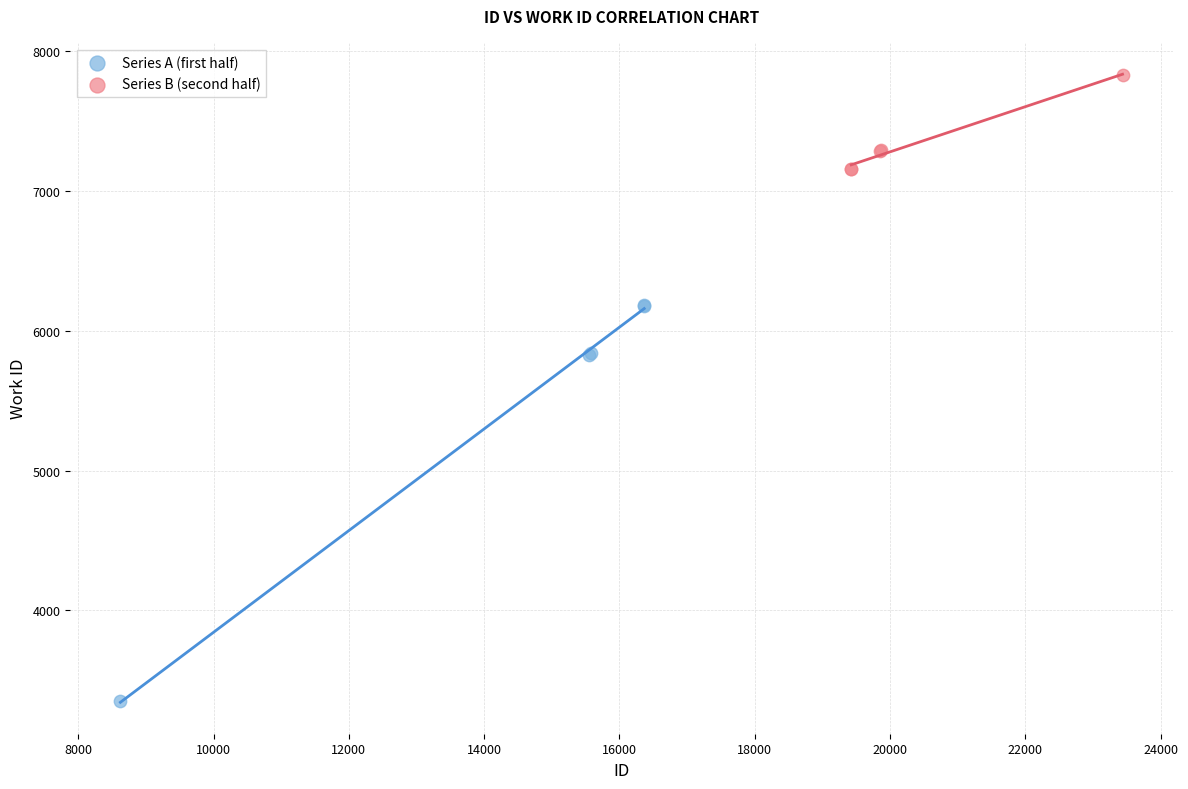

Which series reaches the minimum Y coordinate?

Series A (first half)